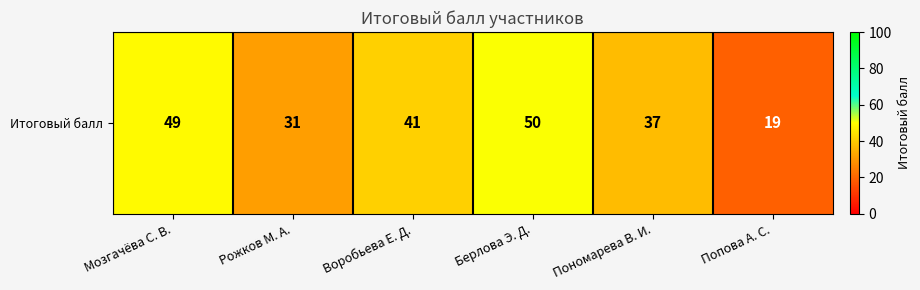

What is the difference between the maximum and second lowest values?

19